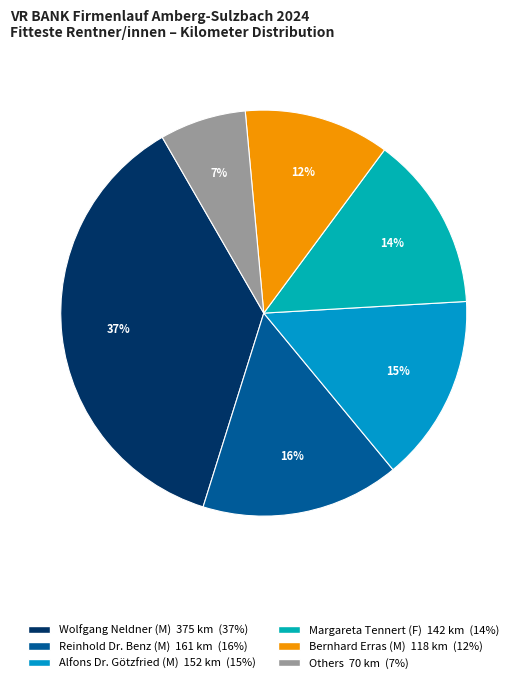

How many segments does this pie chart have?

6